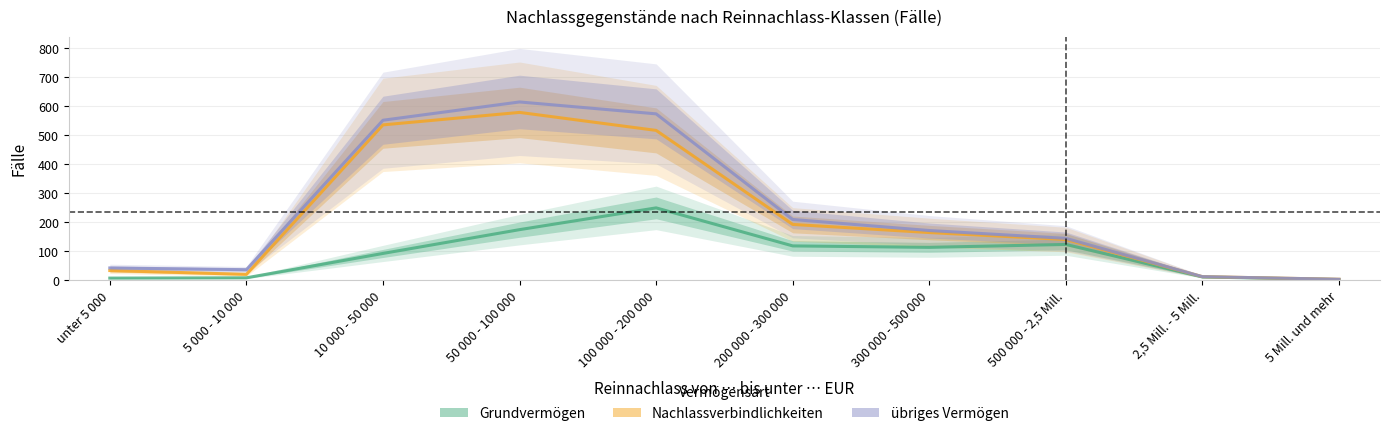

Reading left to right, list all the values displayed in this chart.

Grundvermögen: unter 5 000=8	5 000 - 10 000=9	10 000 - 50 000=93	50 000 - 100 000=175	100 000 - 200 000=250	200 000 - 300 000=119	300 000 - 500 000=114	500 000 - 2,5 Mill.=124	2,5 Mill. - 5 Mill.=12	5 Mill. und mehr=3
Nachlassverbindlichkeiten: unter 5 000=34	5 000 - 10 000=21	10 000 - 50 000=536	50 000 - 100 000=579	100 000 - 200 000=517	200 000 - 300 000=193	300 000 - 500 000=165	500 000 - 2,5 Mill.=141	2,5 Mill. - 5 Mill.=13	5 Mill. und mehr=4
übriges Vermögen: unter 5 000=43	5 000 - 10 000=37	10 000 - 50 000=552	50 000 - 100 000=615	100 000 - 200 000=574	200 000 - 300 000=210	300 000 - 500 000=172	500 000 - 2,5 Mill.=145	2,5 Mill. - 5 Mill.=13	5 Mill. und mehr=4